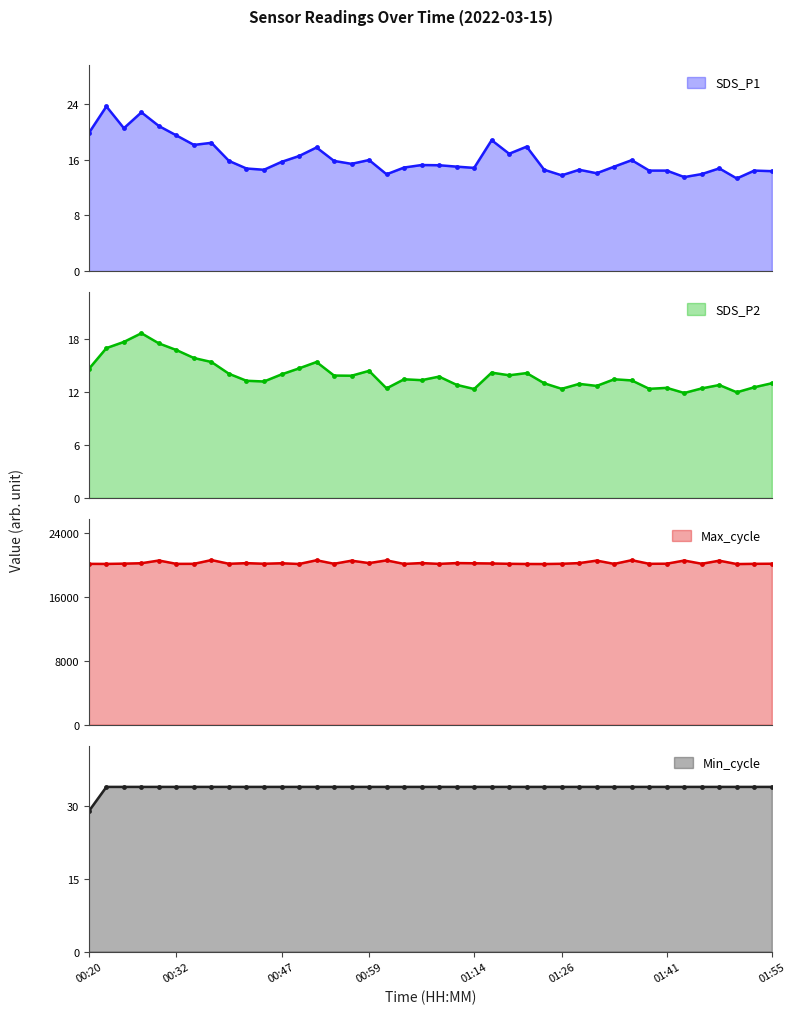

True or false: SDS_P1 and Min_cycle cross at least once.

False